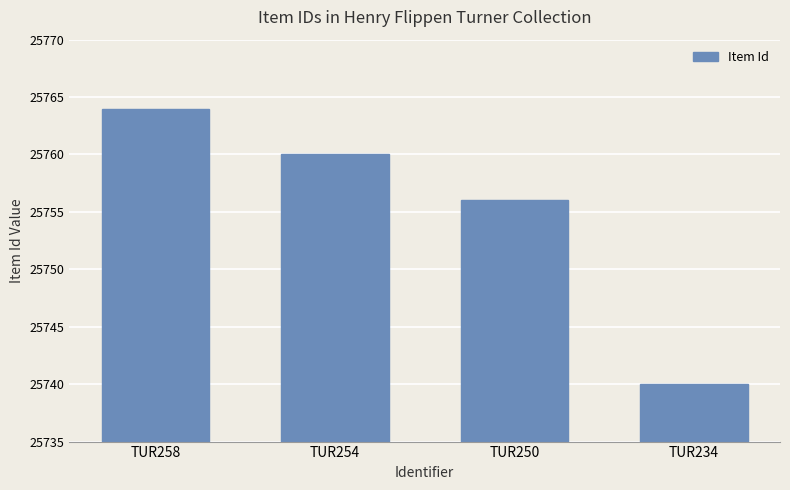

What is the value of the 1st bar from the left?

25764